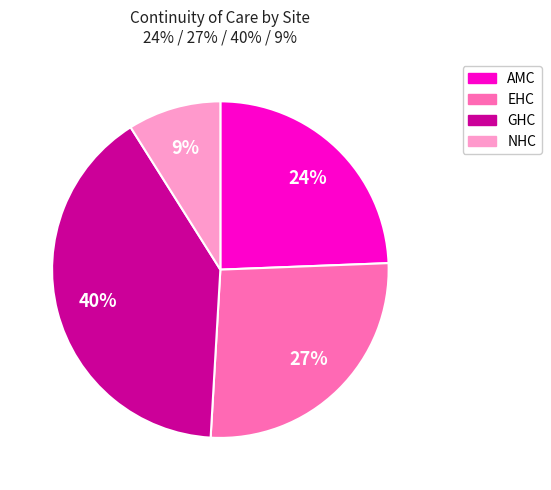

To the nearest percent, what is the difference between the largest and smallest slice percentages?

31%